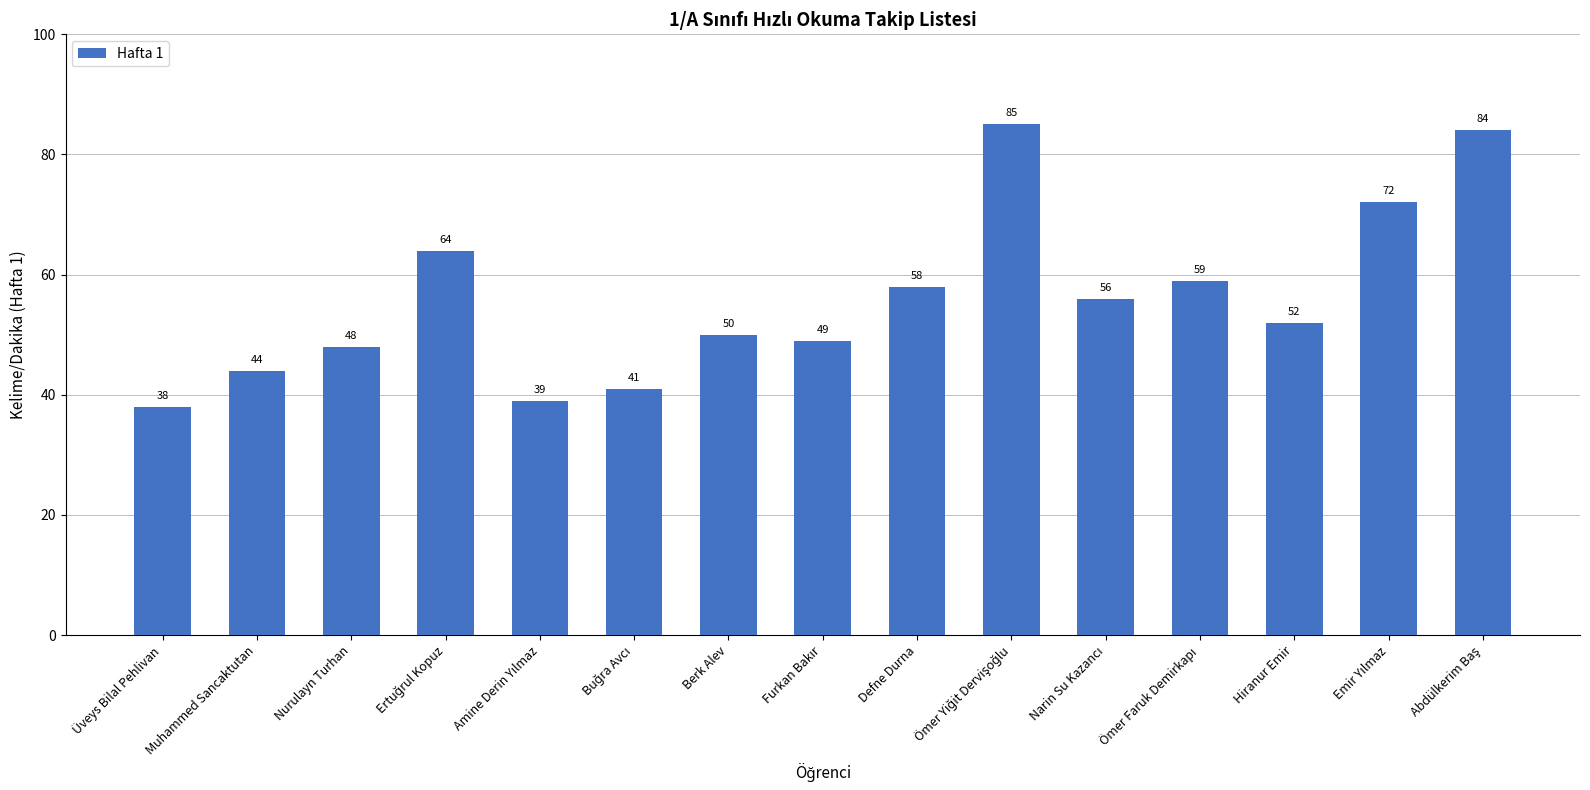

Are the bars horizontal?

No